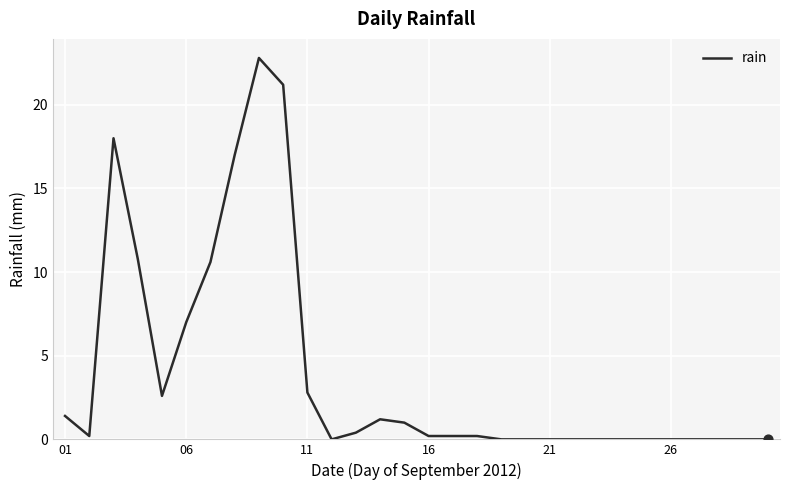

What is the greatest value displayed?

22.8